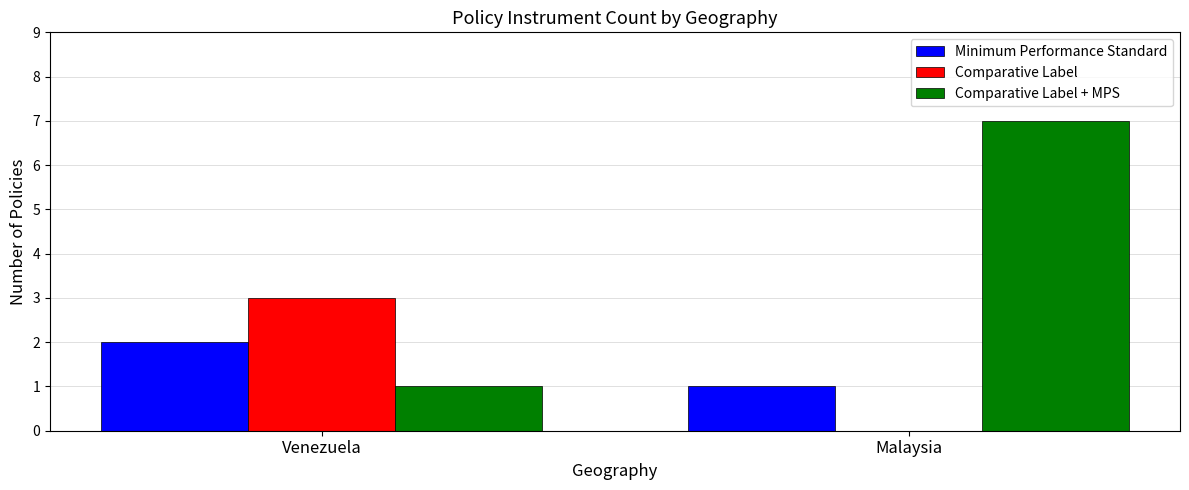

True or false: Comparative Label + MPS has a value of 1 at Venezuela.

True